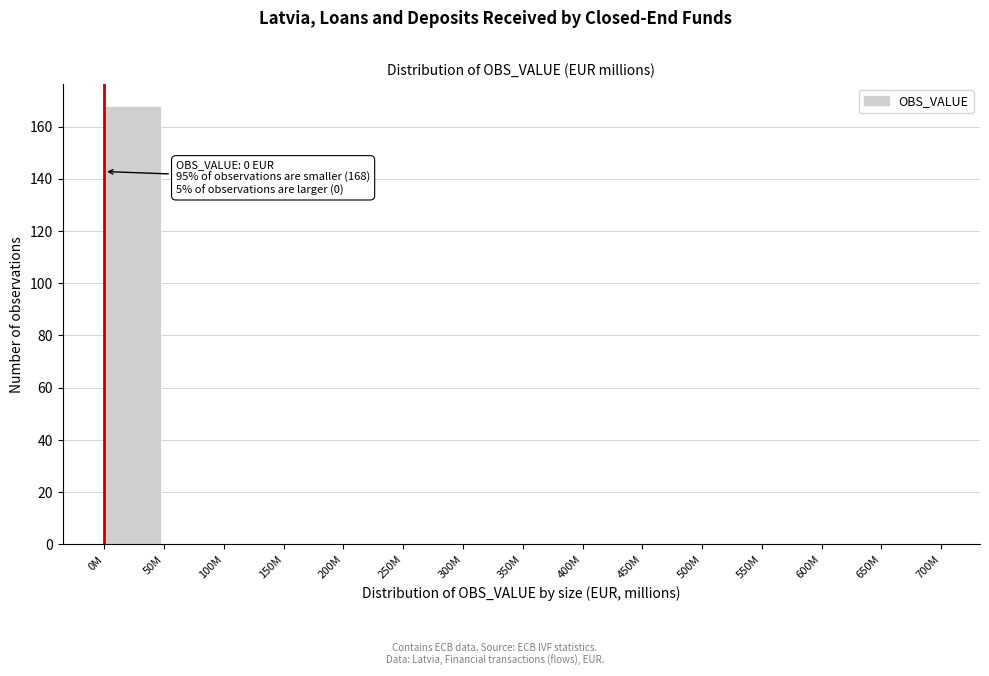

Reading left to right, list all the values displayed in this chart.

0M=168	50M=0	100M=0	150M=0	200M=0	250M=0	300M=0	350M=0	400M=0	450M=0	500M=0	550M=0	600M=0	650M=0